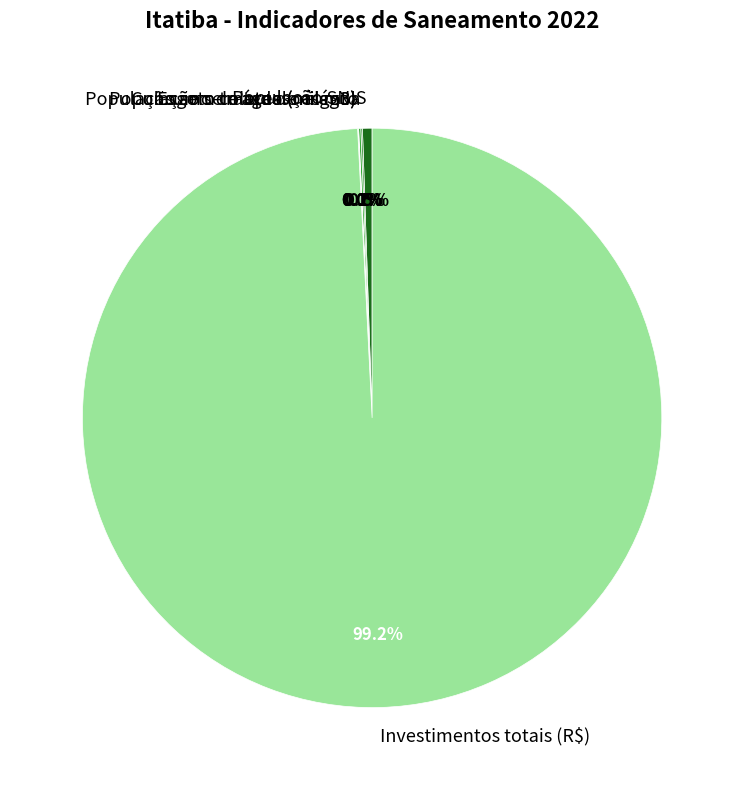

True or false: Investimentos totais (R$) accounts for 89% of the total.

False